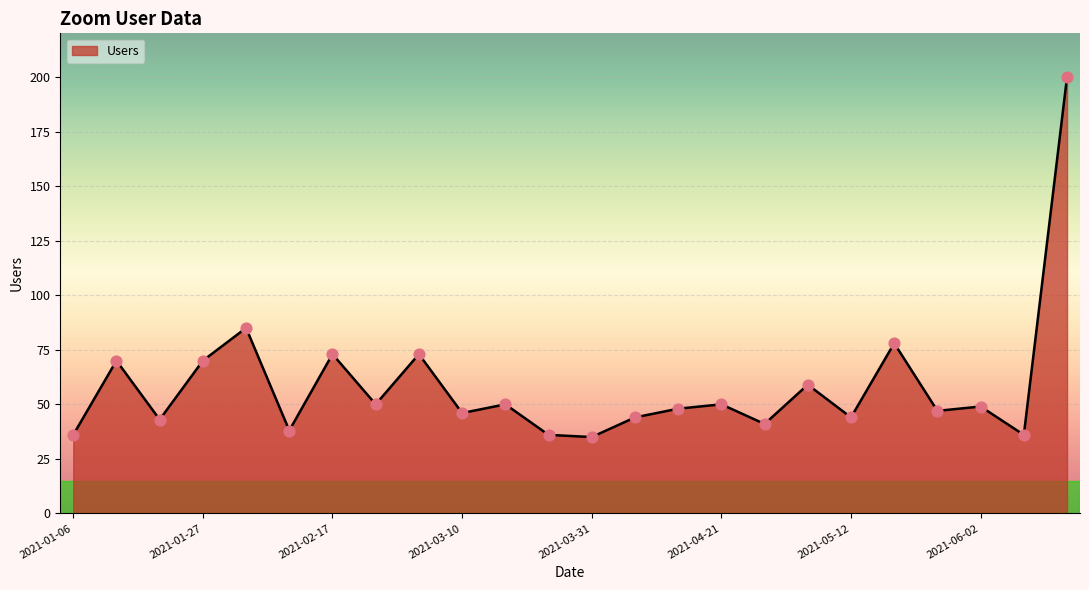

What is the smallest value displayed?

35